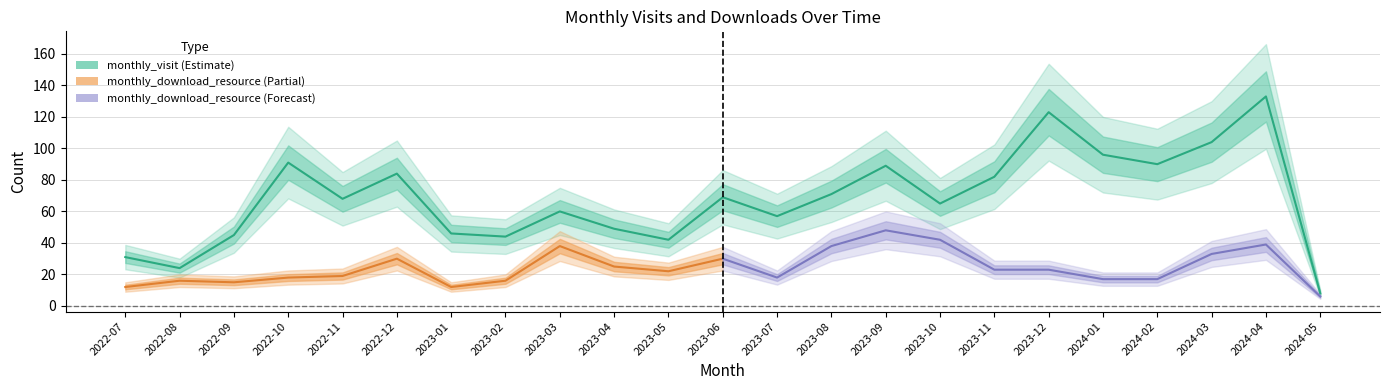

What is the average value?

68